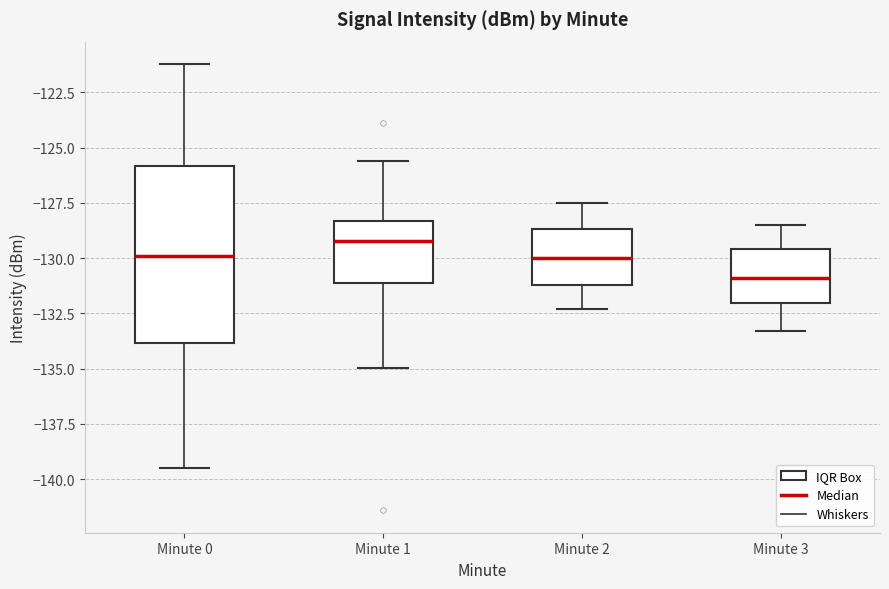

Where does the upper whisker of the box for Minute 1 end on the y-axis? The values are not printed on the chart, so give them approximately, as read against the axis.

-125.5